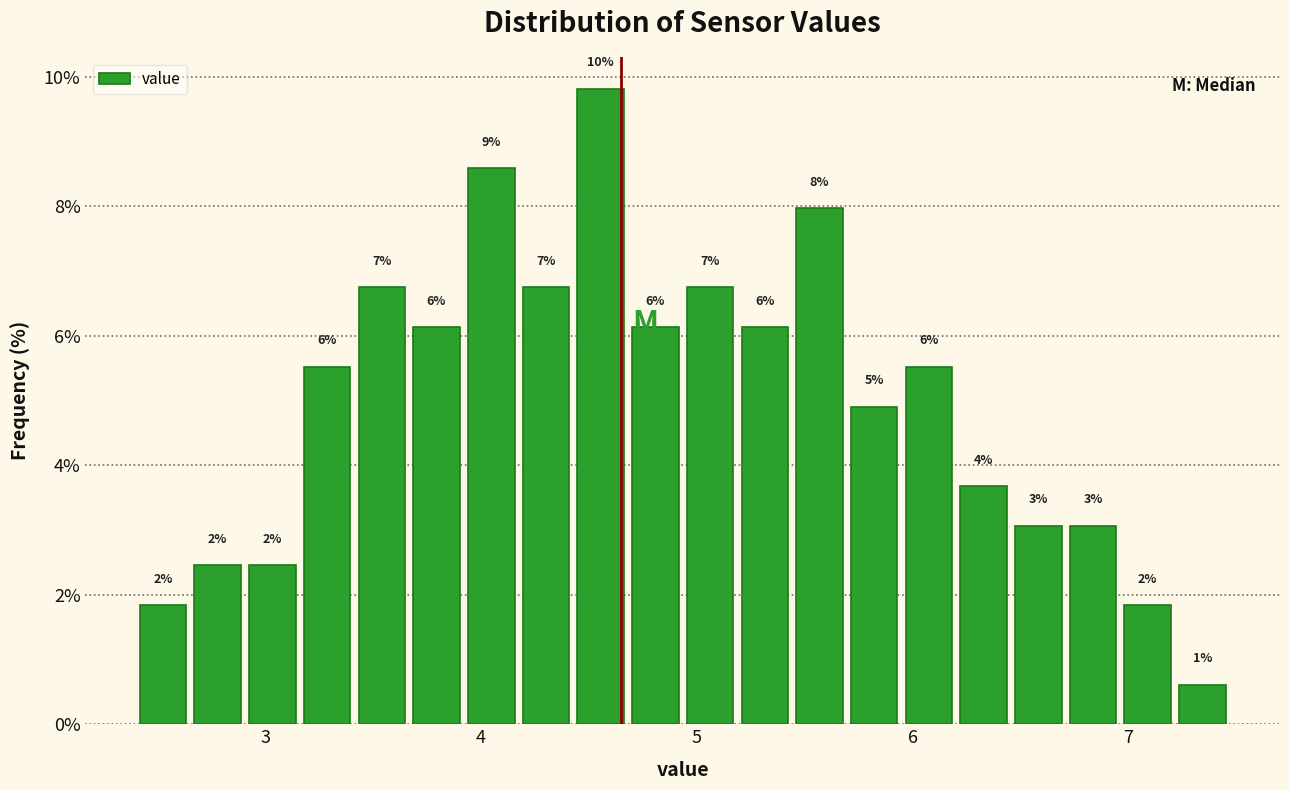

Around what value on the x-axis is the tallest bar? Give the approximate position of its centre, as read against the axis.

4.6